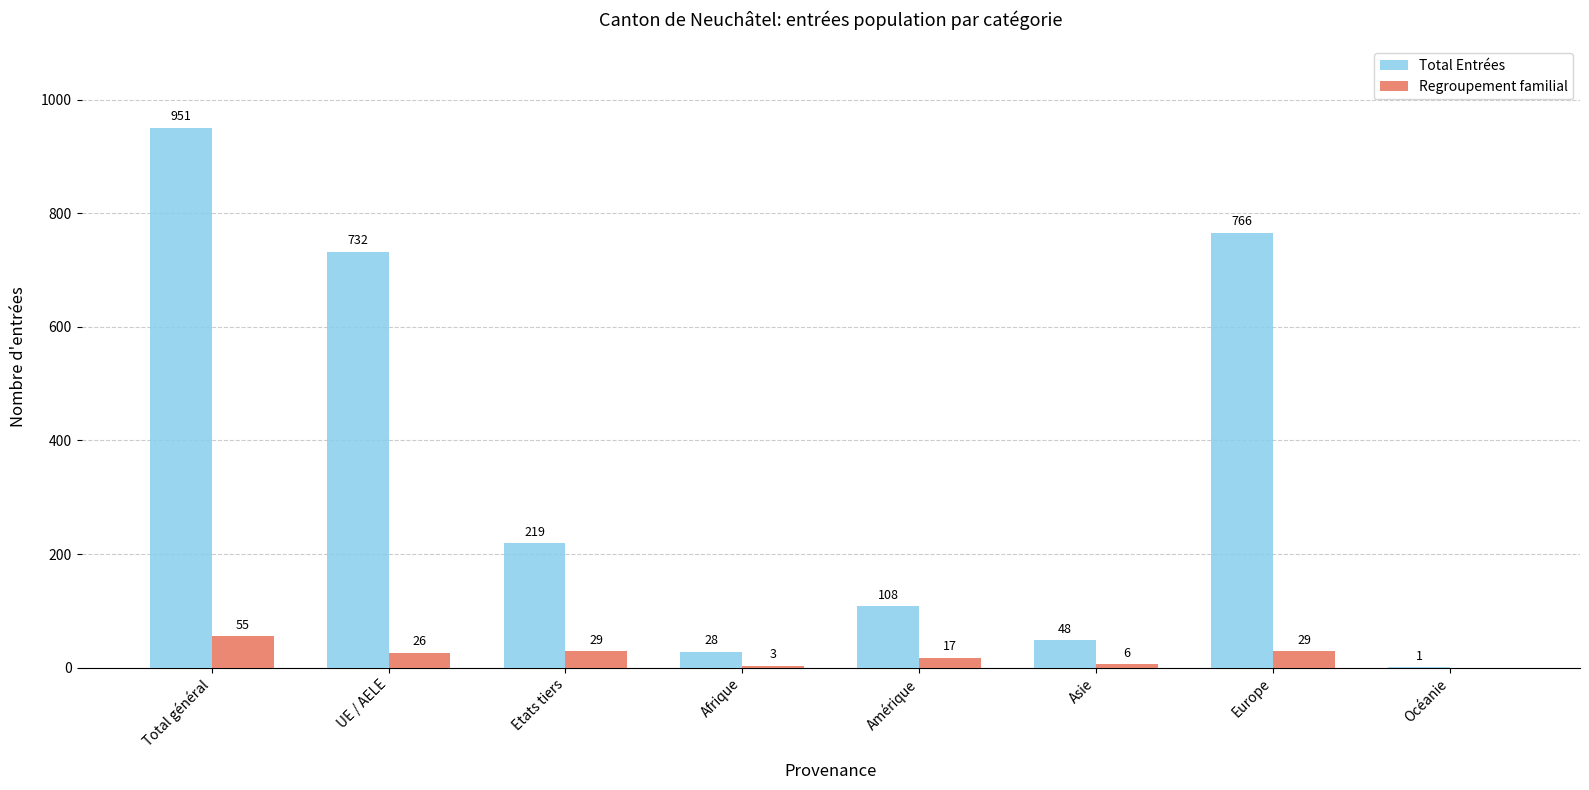

Which series changed the most between UE / AELE and Afrique?

Total Entrées